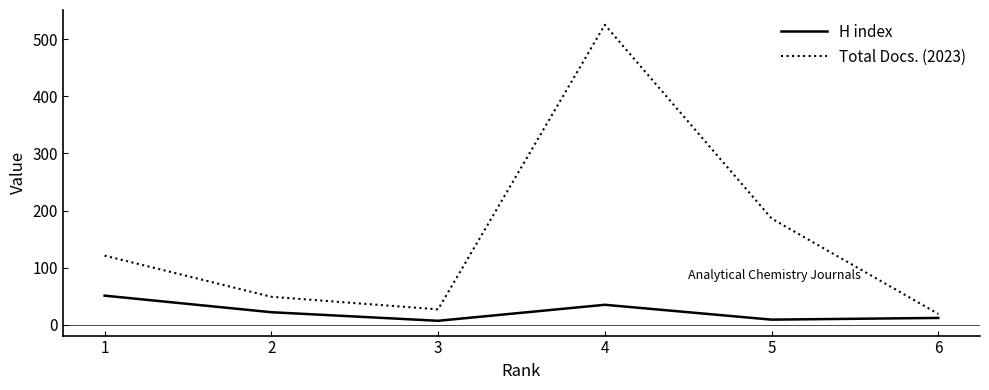

Which series has the largest range (max minus min)?

Total Docs. (2023)